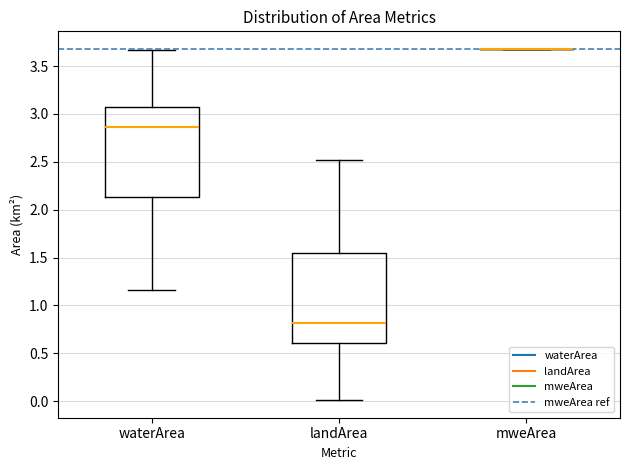

Reading left to right, transcribe this box plot: for each box, give where its median line is, the range the box spans, and where its two whiskers end, as read against the y-axis. The values are not printed on the chart, so give them approximately, as read against the axis.

waterArea: median 2.85, box 2.15 to 3.10, whiskers 1.15 to 3.65
landArea: median 0.80, box 0.60 to 1.55, whiskers 0.00 to 2.50
mweArea: box collapsed to a line at 3.70, whiskers 3.70 to 3.70